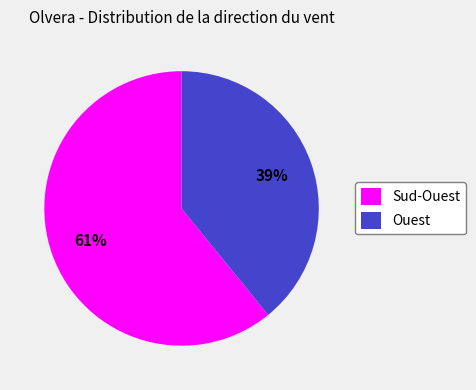

How many slices are in this pie chart?

2